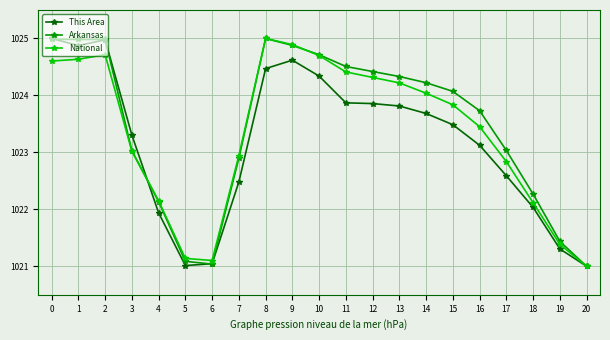

Count the number of categories in the chart.

21